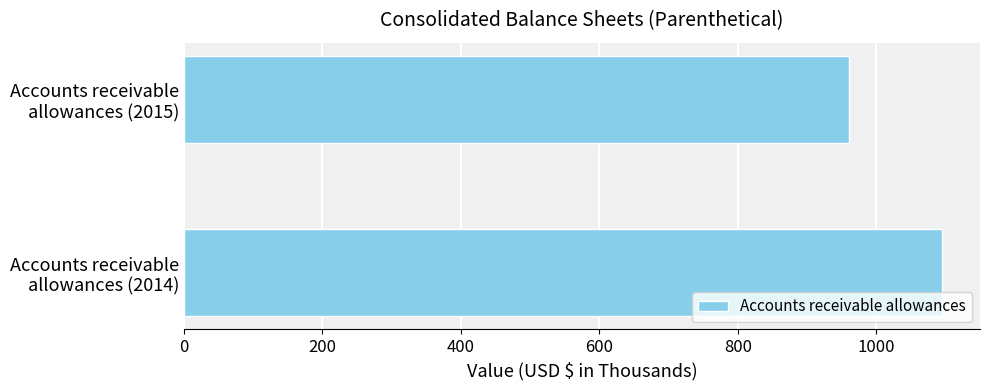

What is the difference between the maximum and minimum values?

135